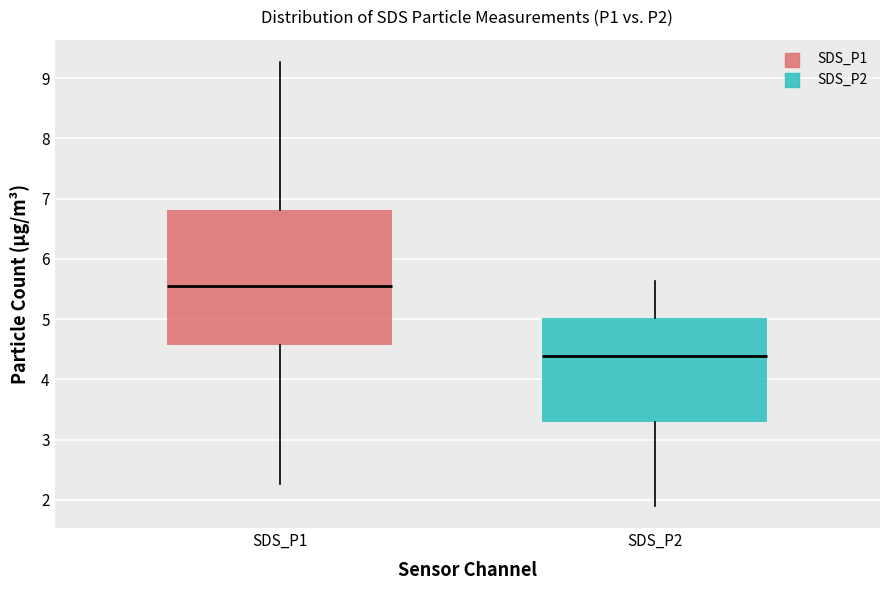

Where does the upper whisker of the box for SDS_P1 end on the y-axis? The values are not printed on the chart, so give them approximately, as read against the axis.

9.3